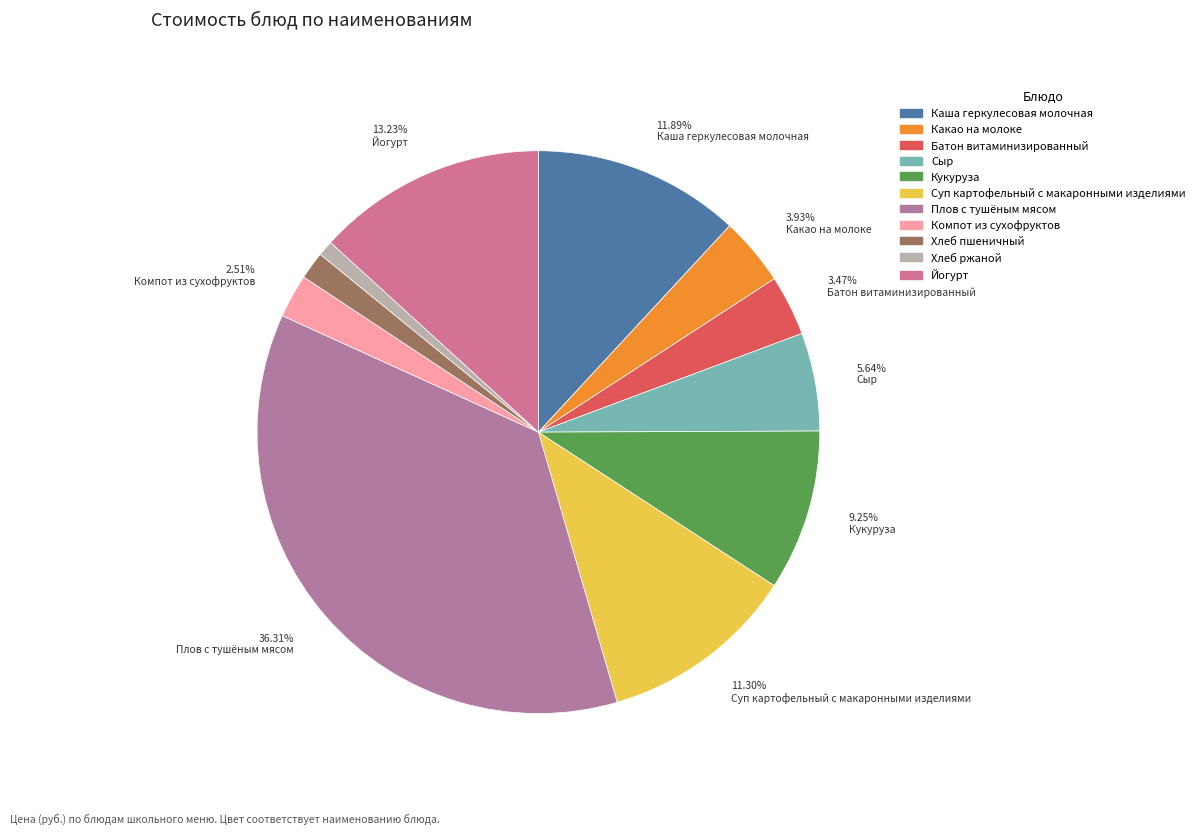

The Сыр slice represents 18% of the pie. True or false?

False